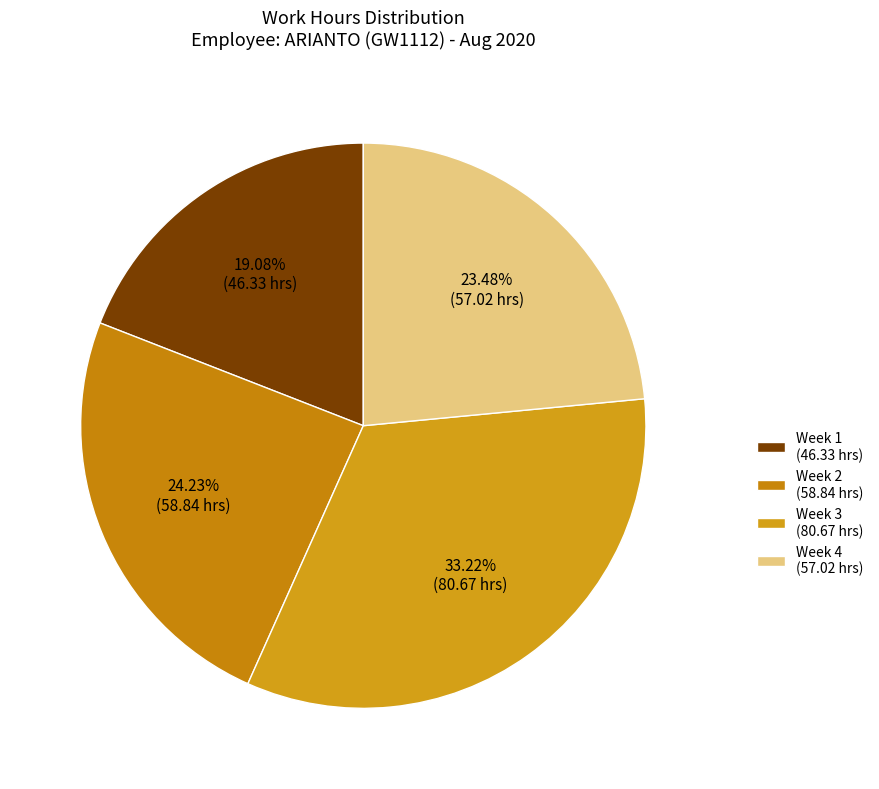

Rank the categories by value from highest to lowest.

Week 3 (80.67 hrs), Week 2 (58.84 hrs), Week 4 (57.02 hrs), Week 1 (46.33 hrs)